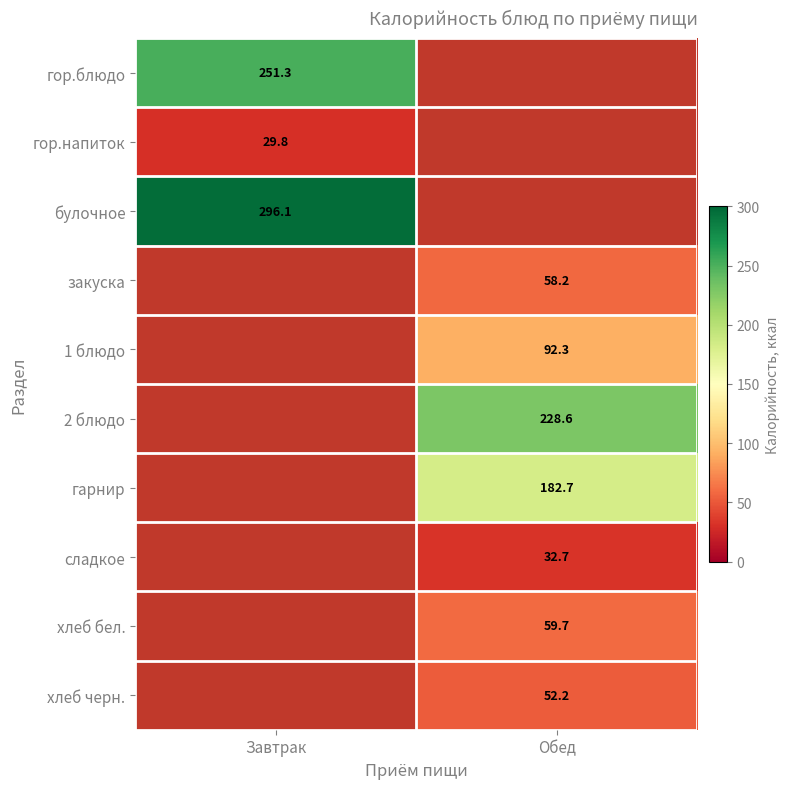

How many data points in 1 блюдо are above 92?

1